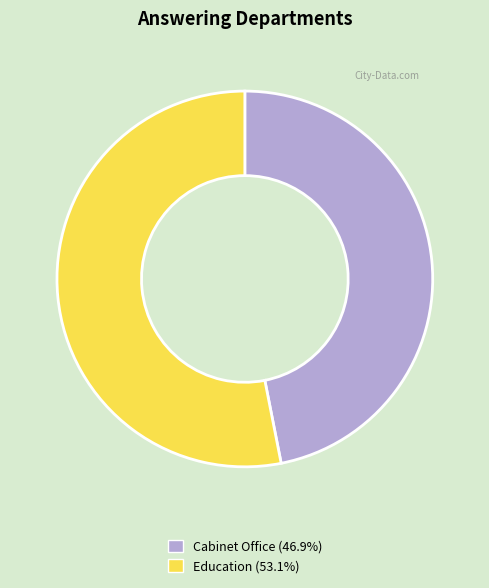

Rank the categories by value from highest to lowest.

Education, Cabinet Office